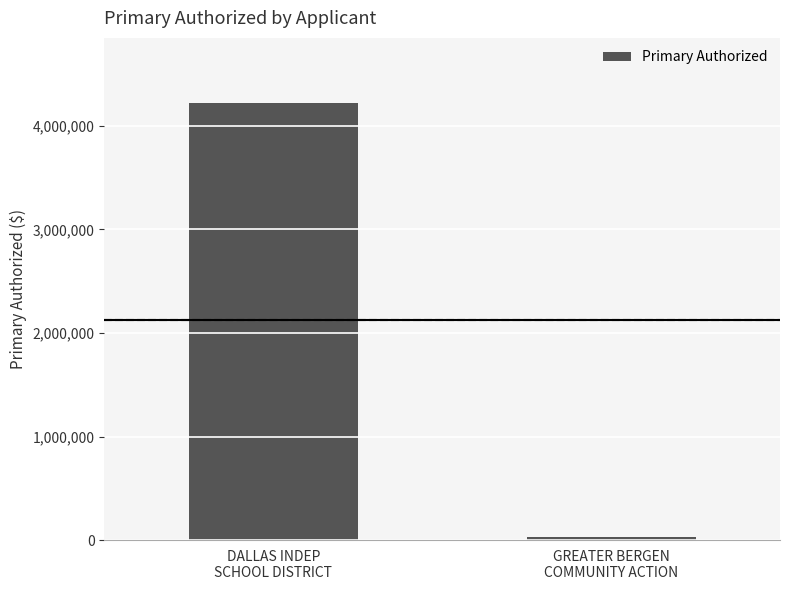

What is the change in value from DALLAS INDEP
SCHOOL DISTRICT to GREATER BERGEN
COMMUNITY ACTION?

-4191518.0